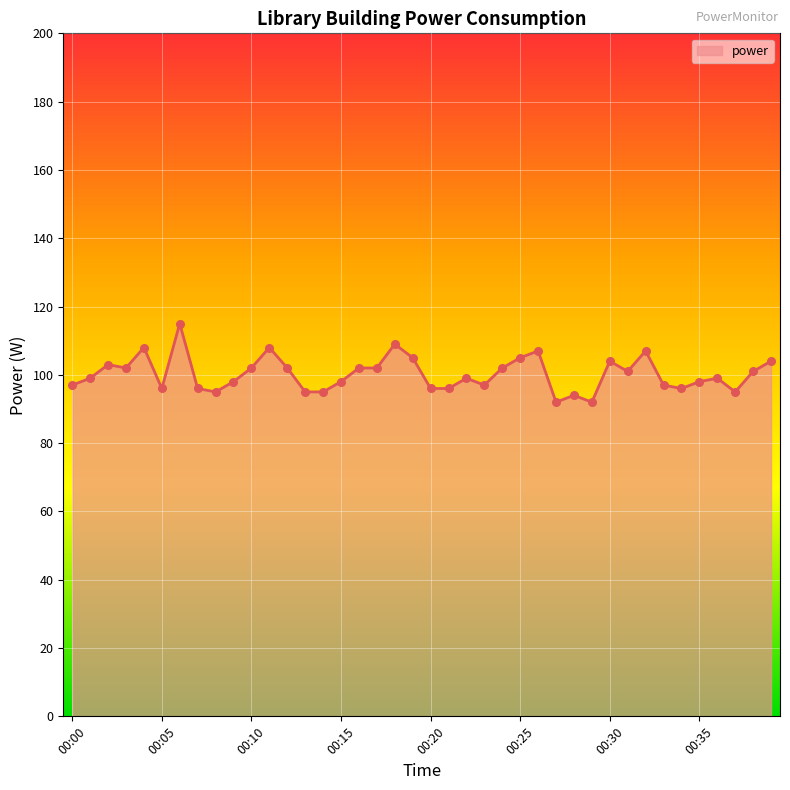

What is the difference between the maximum and minimum values?

23